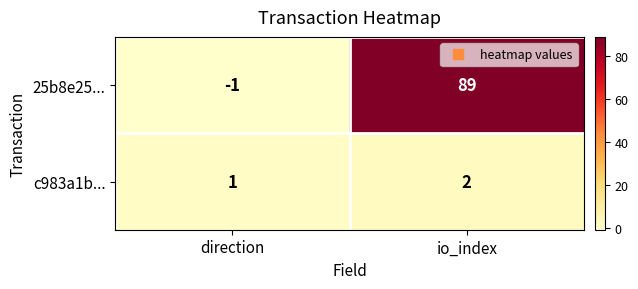

At how many categories does at least one series exceed 13?

1